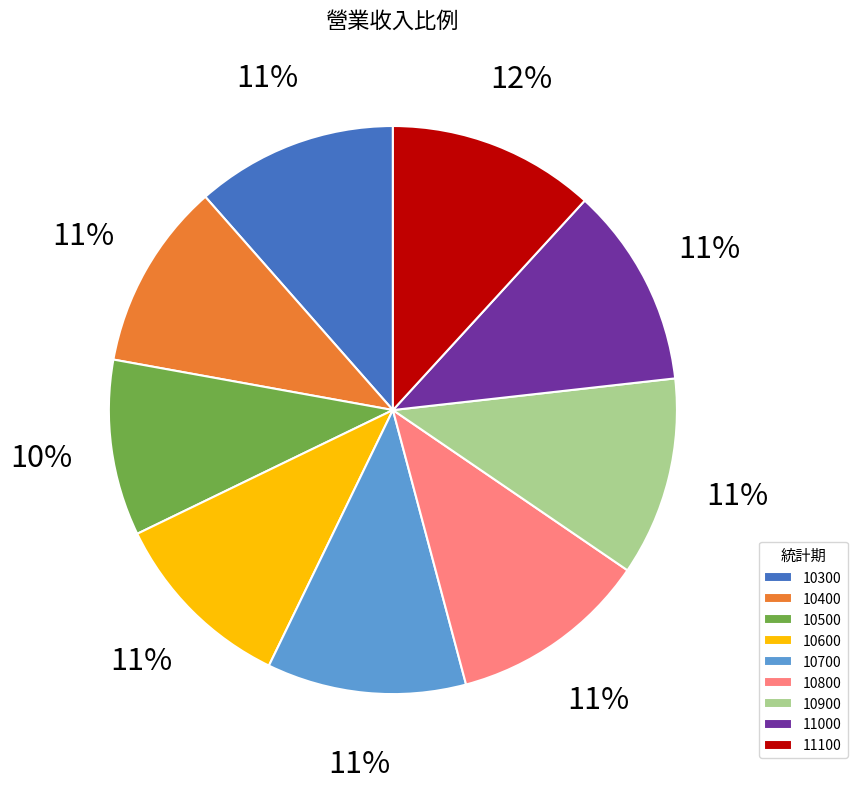

Between 10400 and 11100, which is larger?

11100